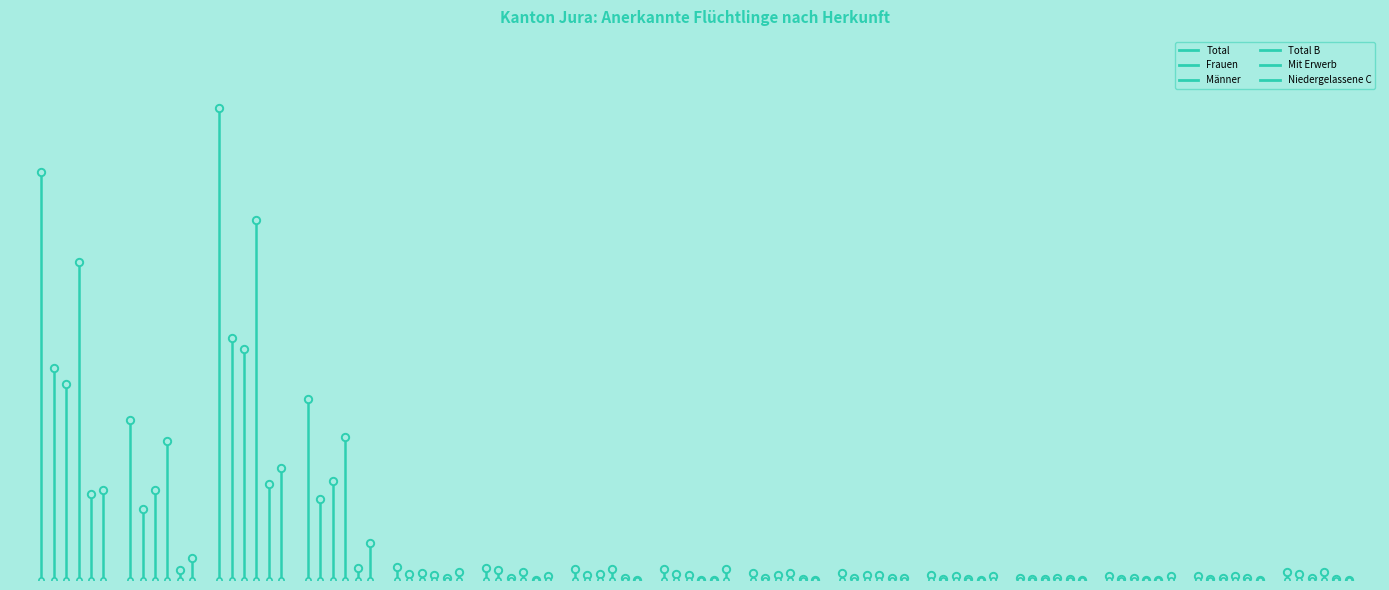

Is the value of Mit Erwerb at 1 greater than the value of Total at 1?

No